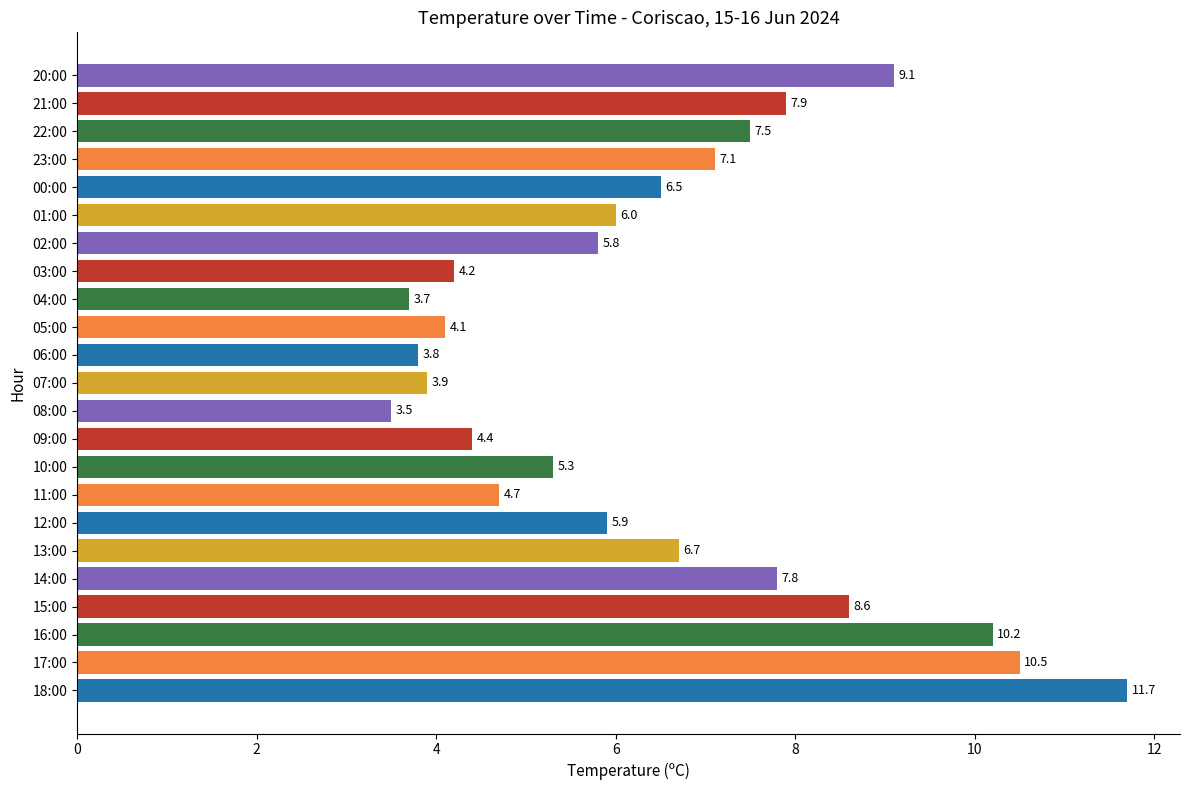

What is the average value?

6.5